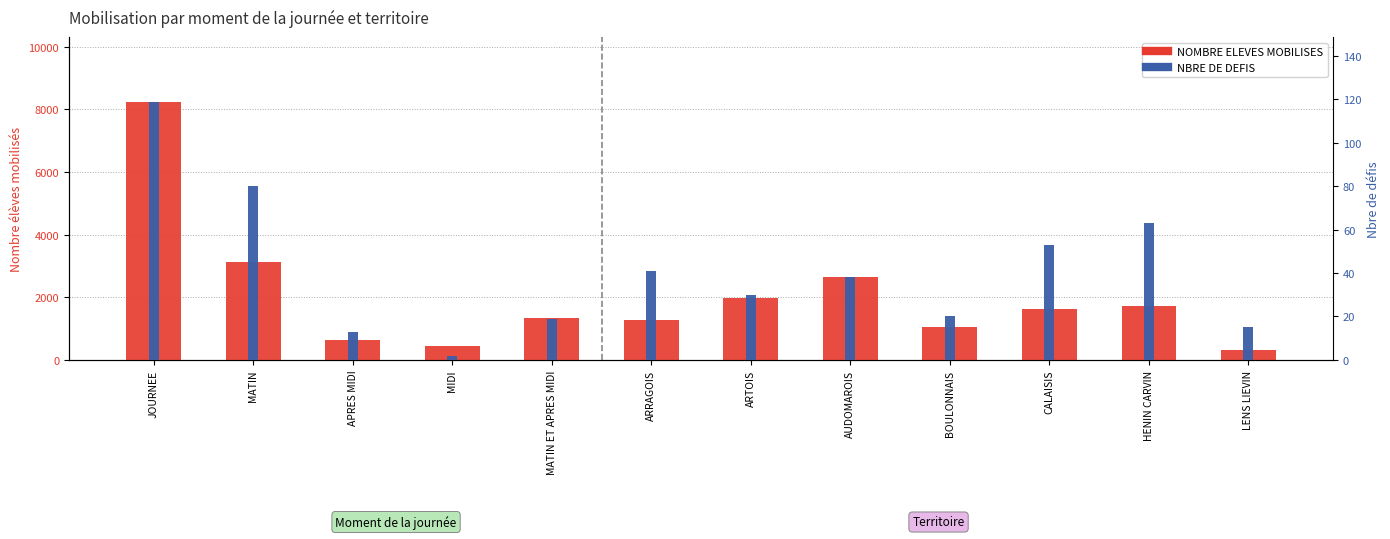

What is the lowest value of the NOMBRE ELEVES MOBILISES series?

314